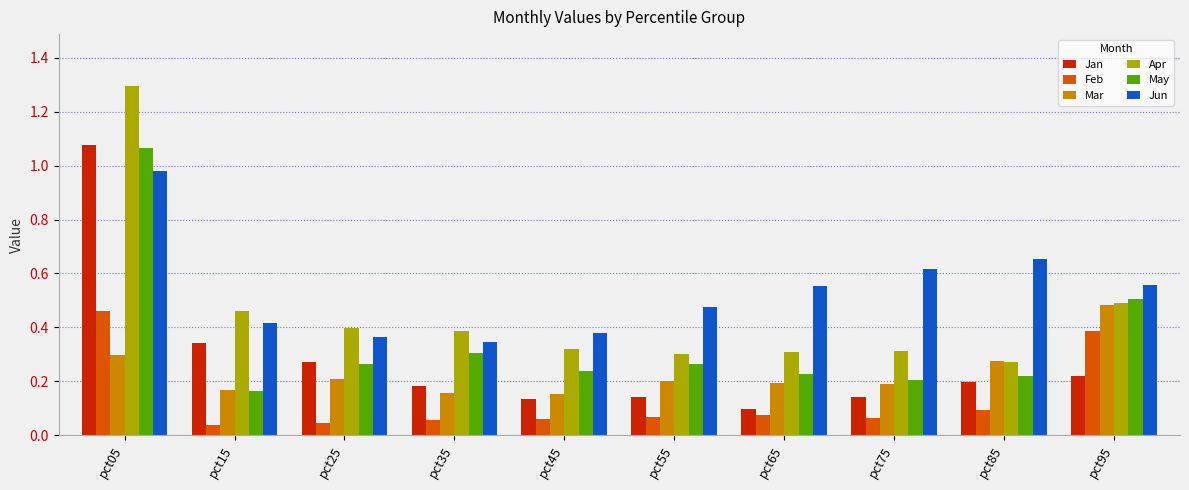

At which category is the sum across all series the highest?

pct05